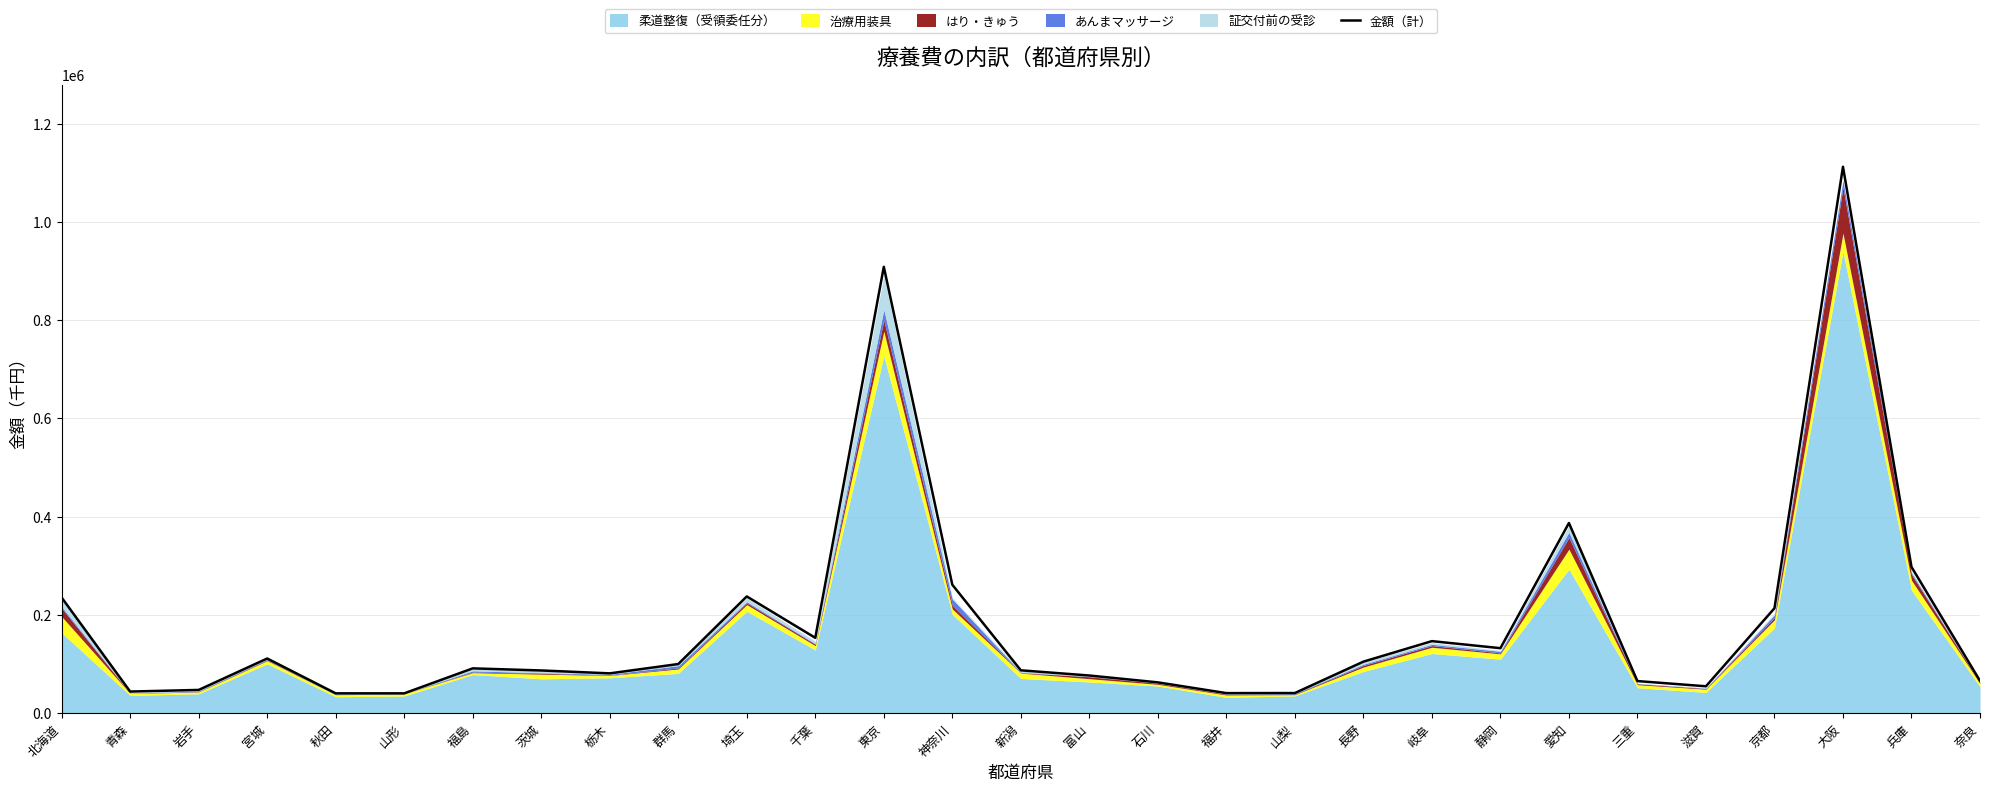

Is it true that the value at 福井 is 40524.8?

True